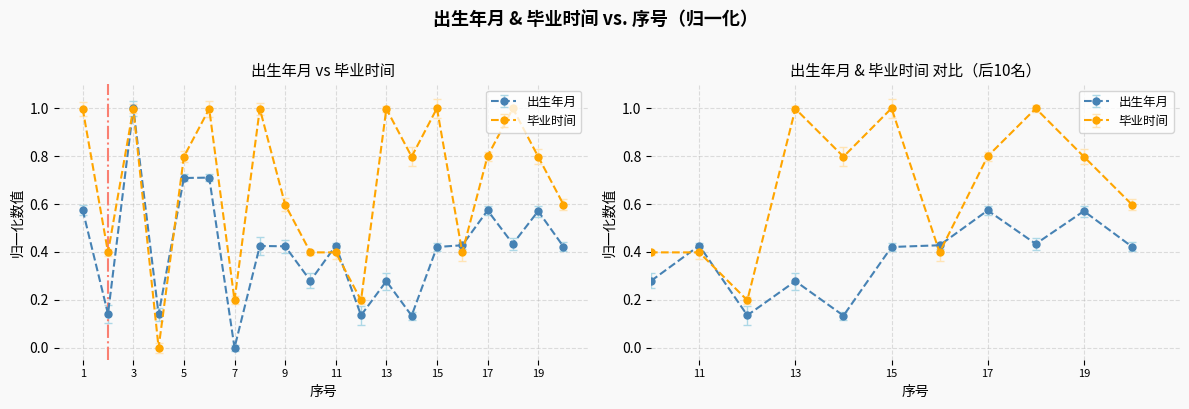

What is the difference between the 出生年月 values at 7 and 17?

0.6